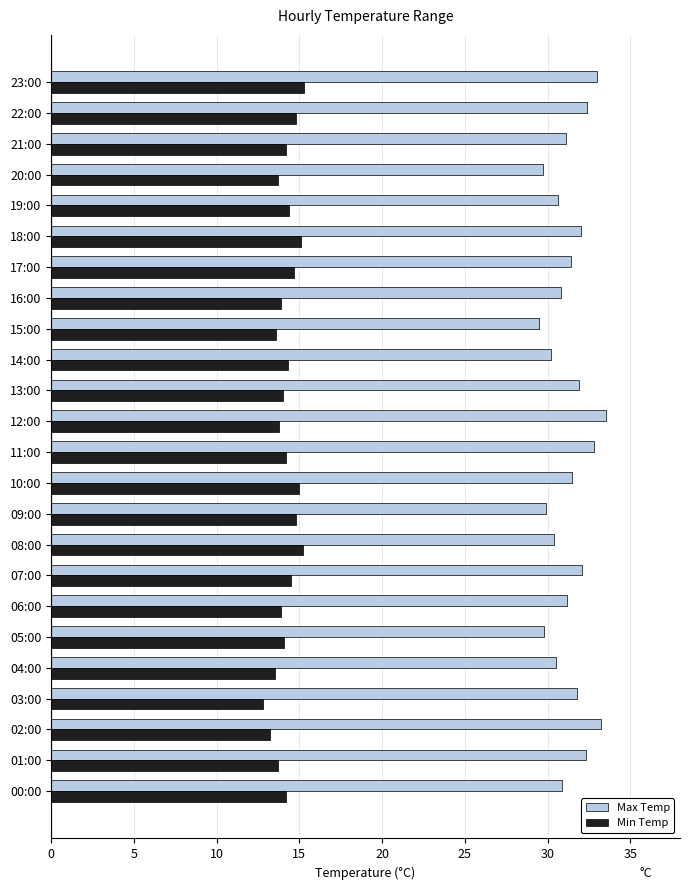

What is the difference between the second highest and second lowest values in the Min Temp series?

2.0